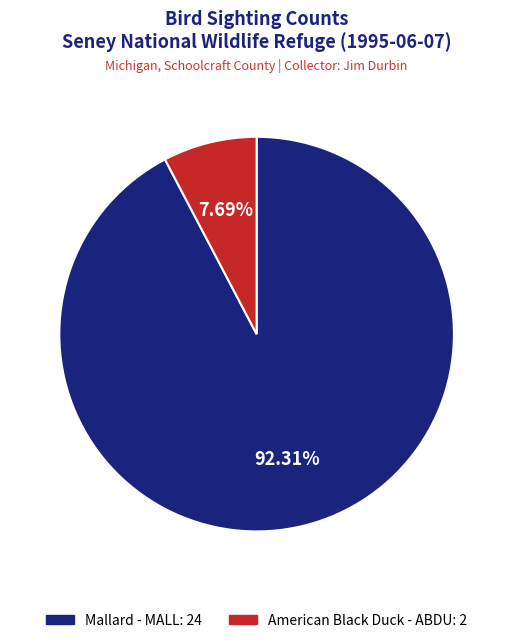

Is there a majority slice in this chart?

Yes